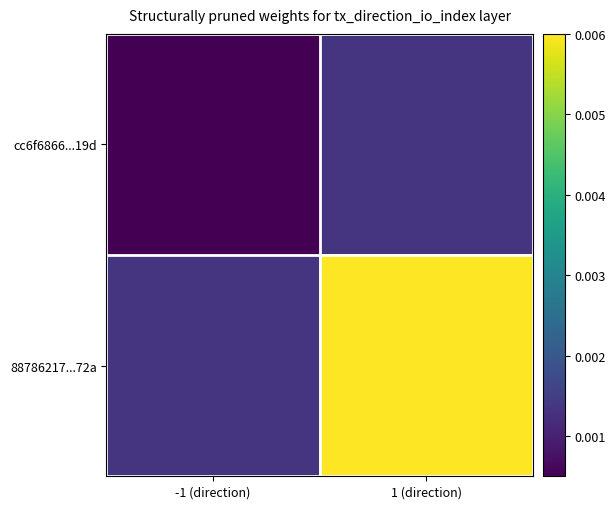

Reading left to right, list all the values displayed in this chart.

cc6f6866...19d: -1 (direction)=0.0	1 (direction)=0.0
88786217...72a: -1 (direction)=0.0	1 (direction)=0.0